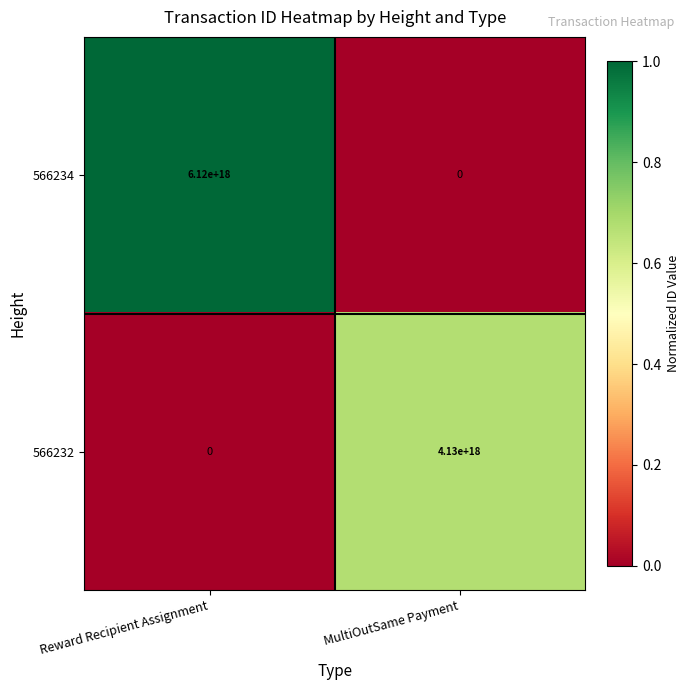

Rank the series by their average value, from lowest to highest.

566232, 566234